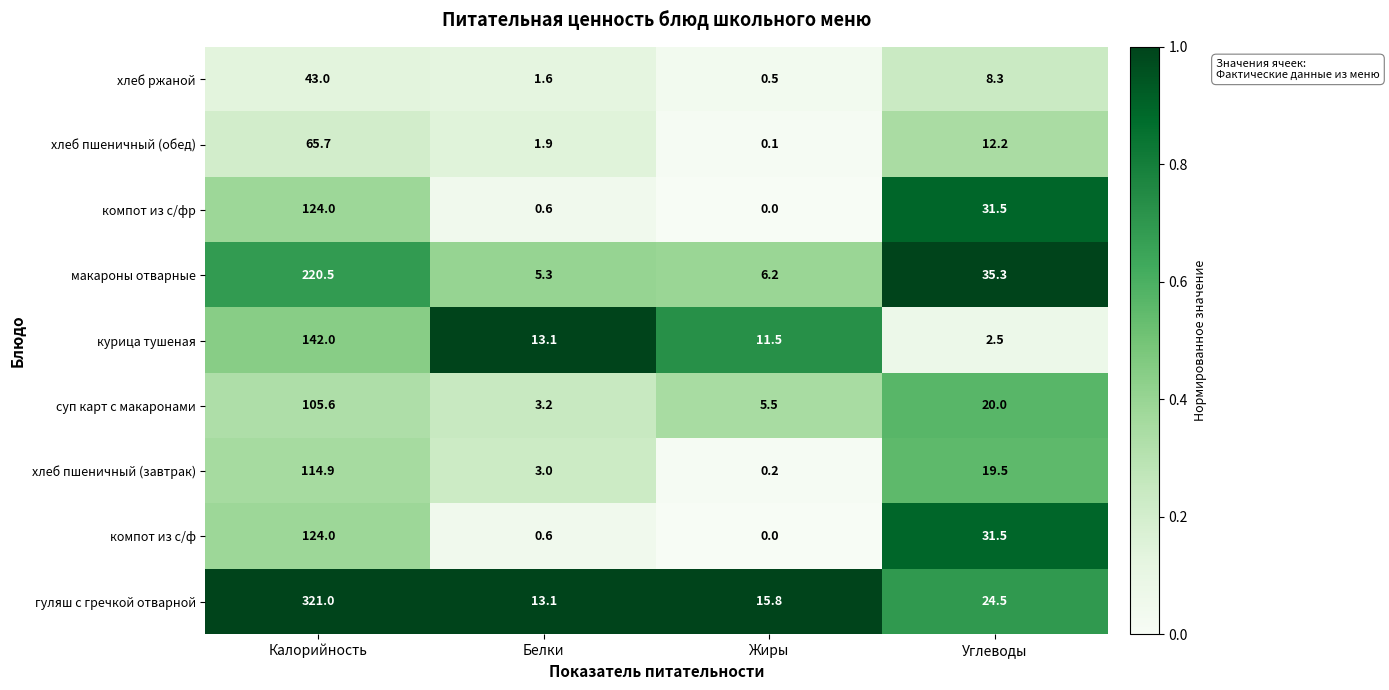

Which series has the largest total across all categories?

гуляш с гречкой отварной